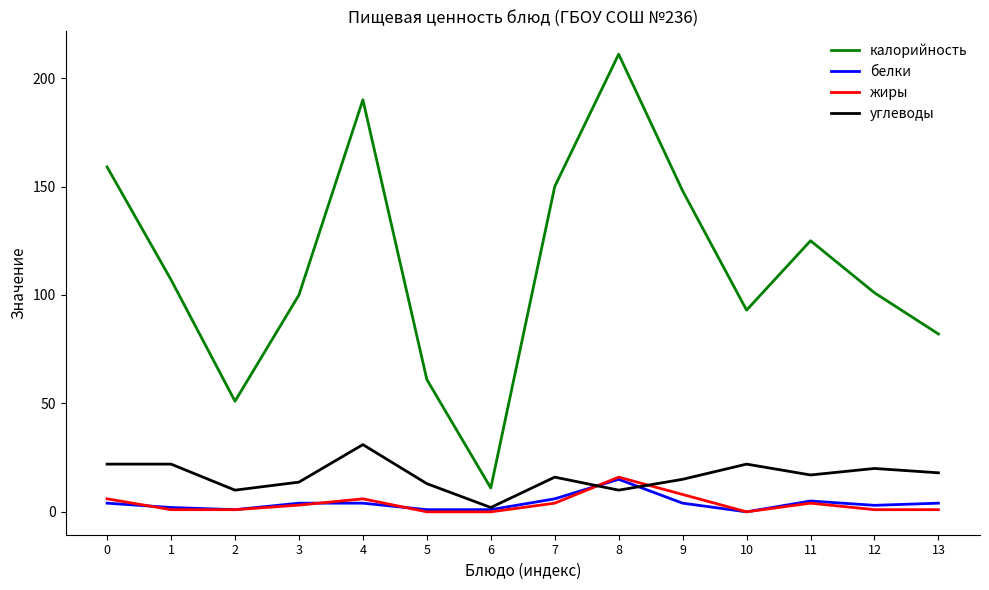

True or false: калорийность and углеводы intersect in this chart.

False